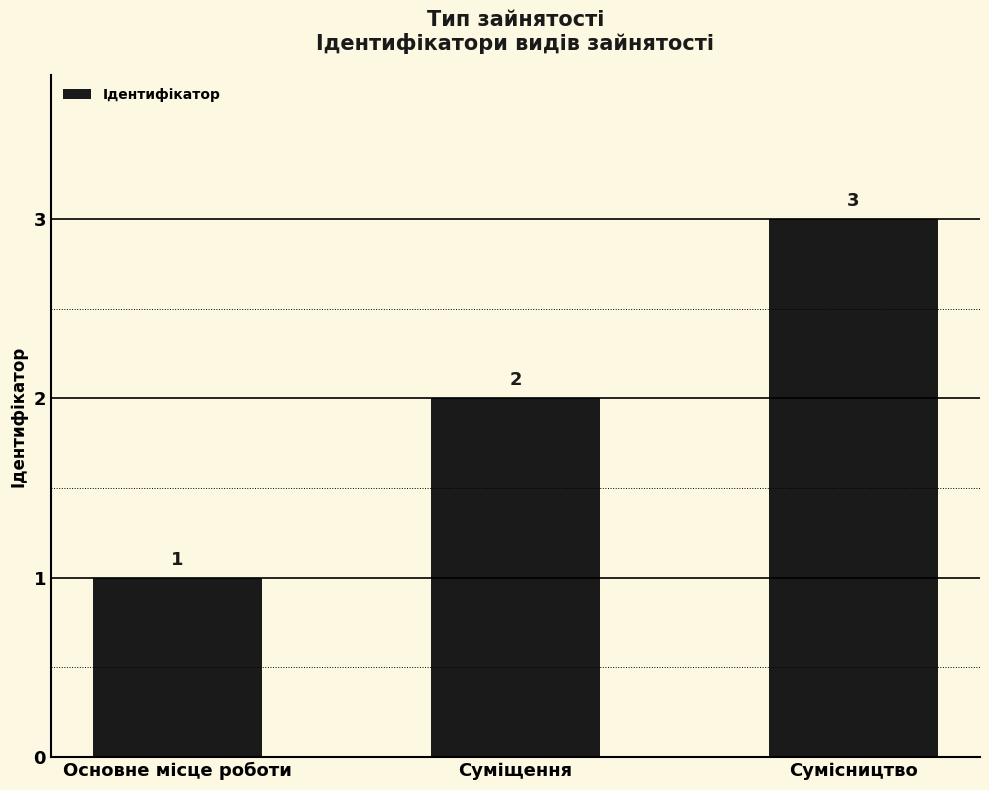

What is the sum of all values?

6